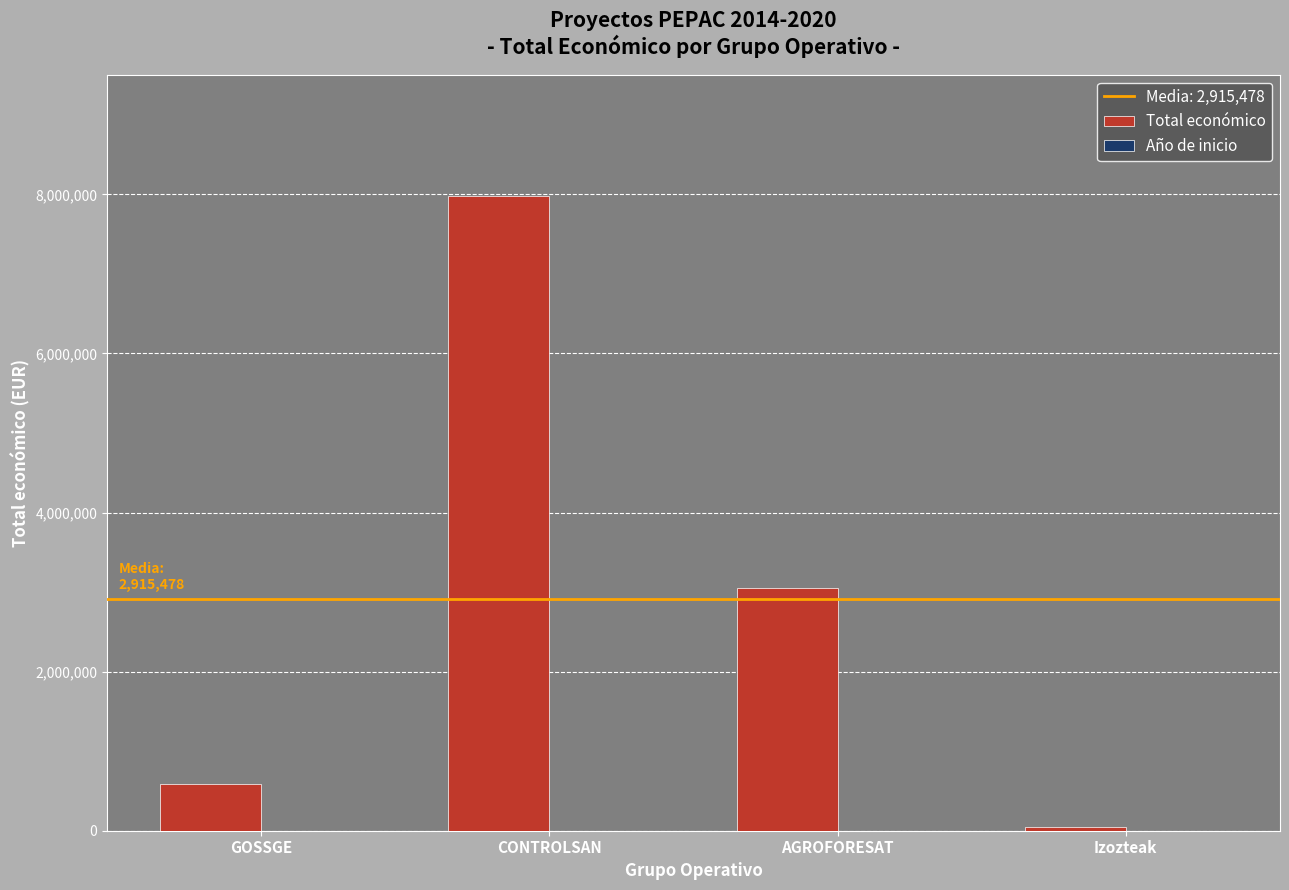

Which series has the largest total across all categories?

Total económico